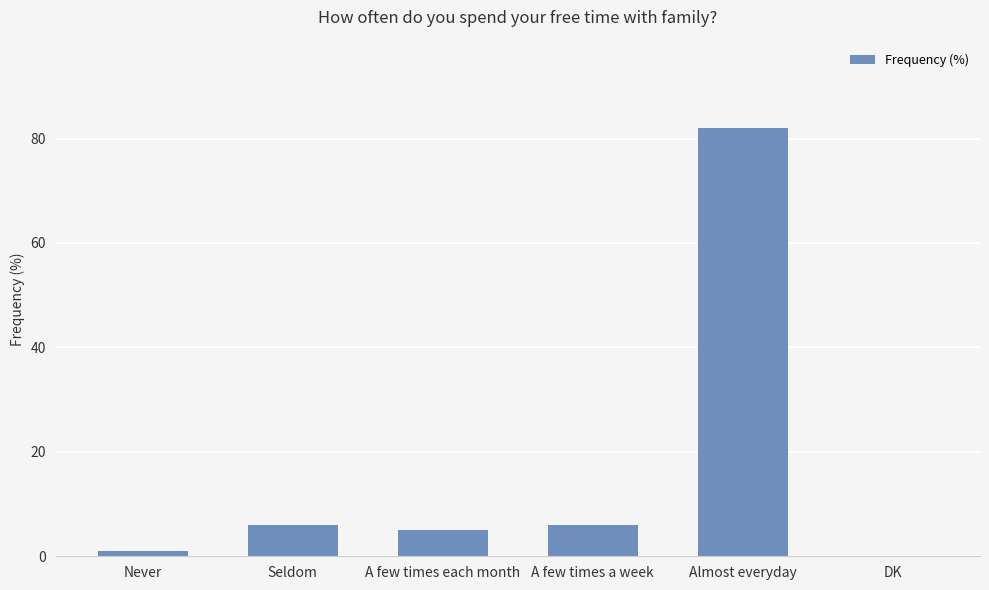

How many series are shown in this chart?

1